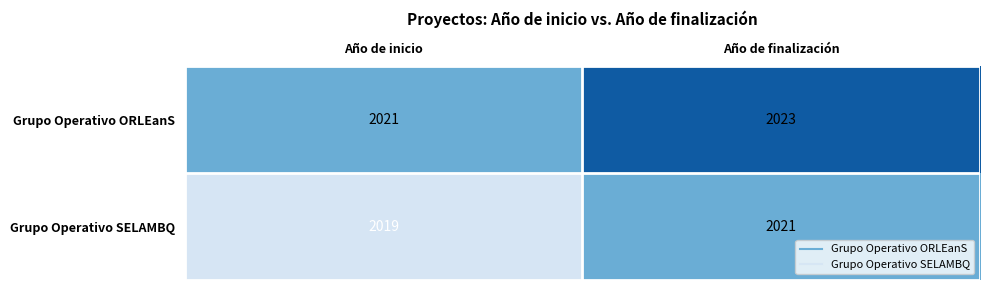

Reading left to right, what are all the values shown in this chart?

Grupo Operativo ORLEanS: 2021	2023
Grupo Operativo SELAMBQ: 2019	2021